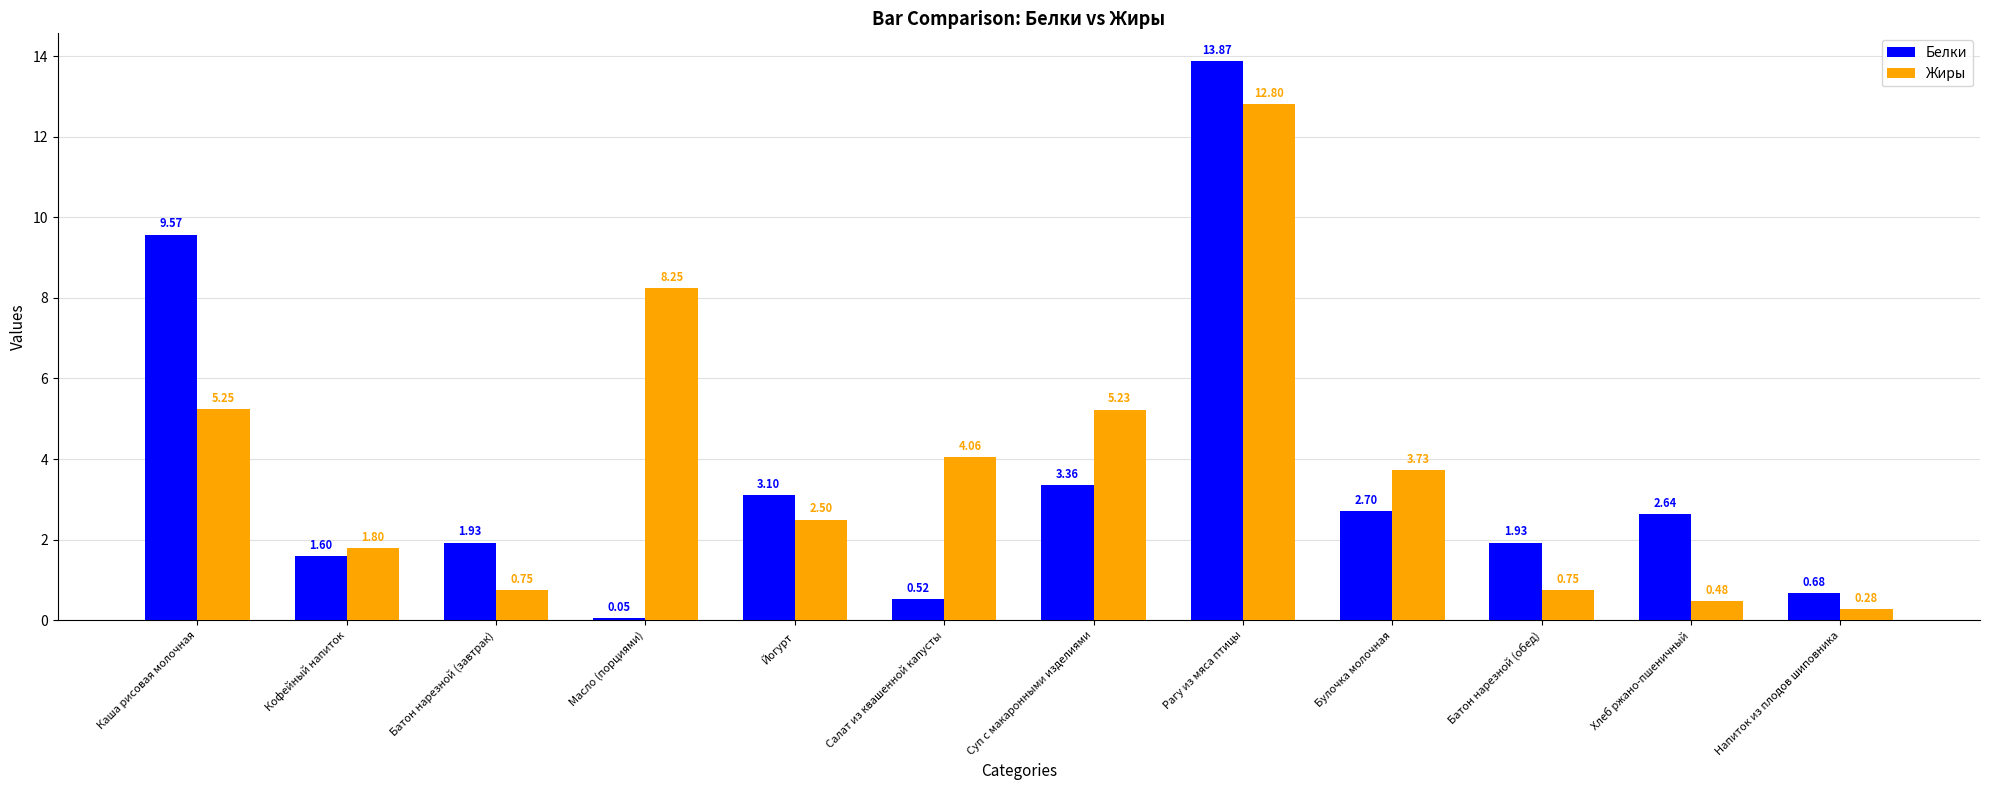

What is the difference between the highest and lowest values at Каша рисовая молочная?

4.3